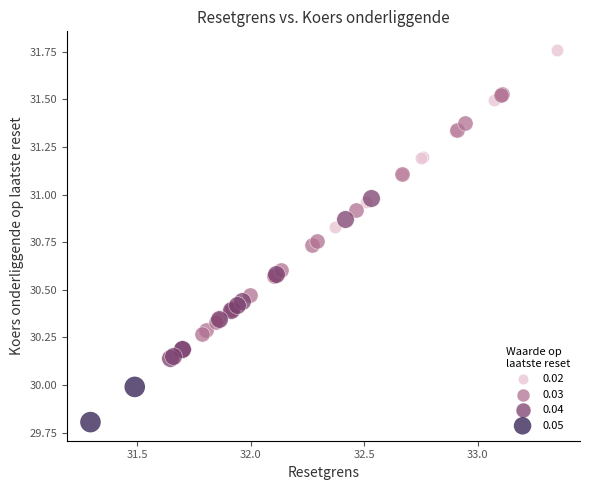

What are all the series names shown in the legend?

0.02, 0.03, 0.04, 0.05